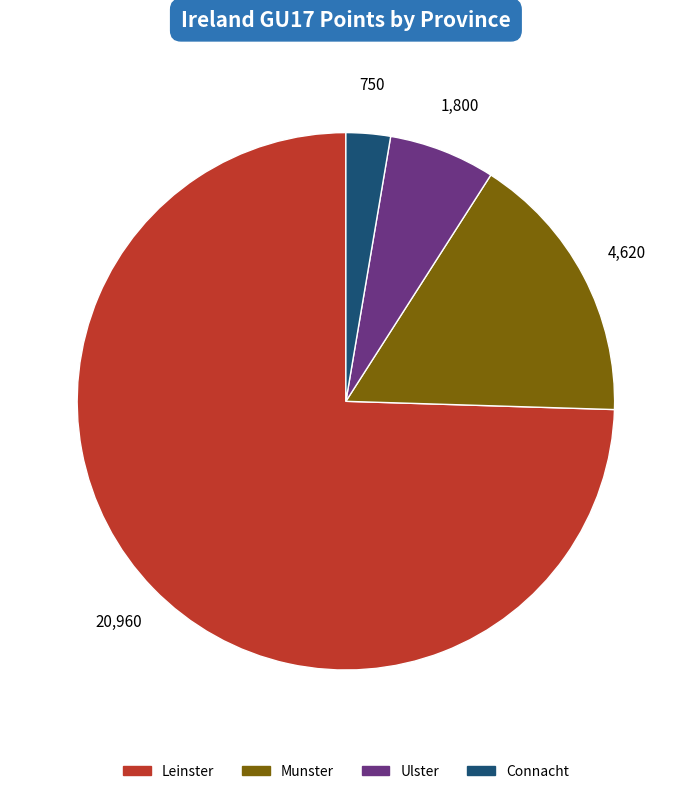

How many slices are in this pie chart?

4